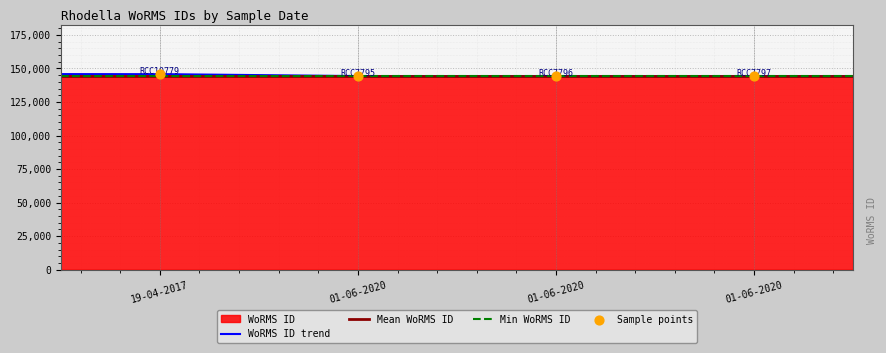

What is the maximum value for WoRMS ID trend?

145790.0